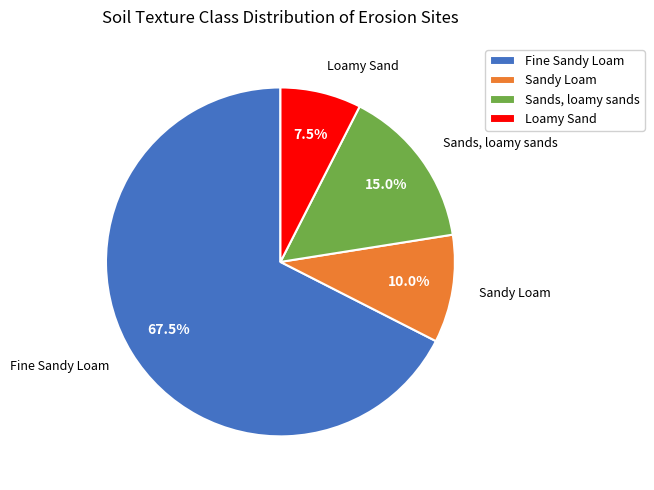

Combined, do Fine Sandy Loam and Loamy Sand account for over 50%?

Yes